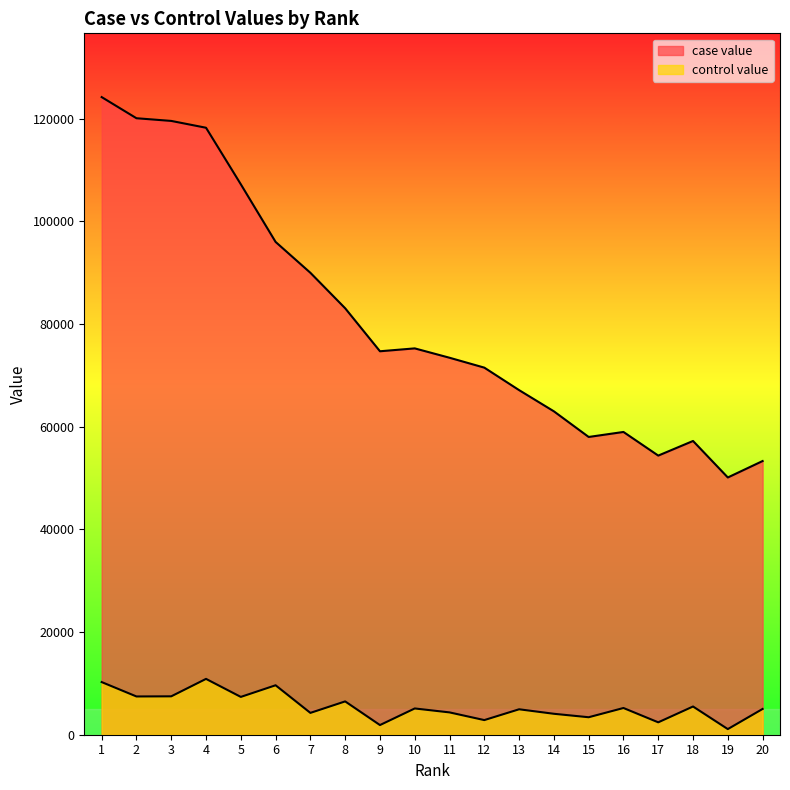

True or false: control value has more than 0 points higher than both neighbors.

True